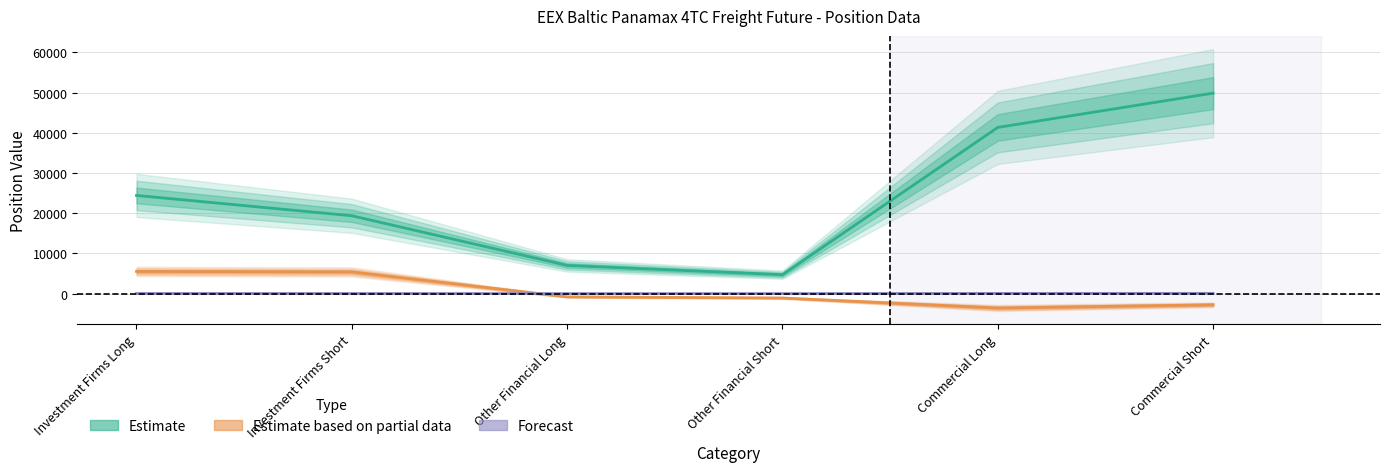

Does the chart have visible grid lines?

Yes